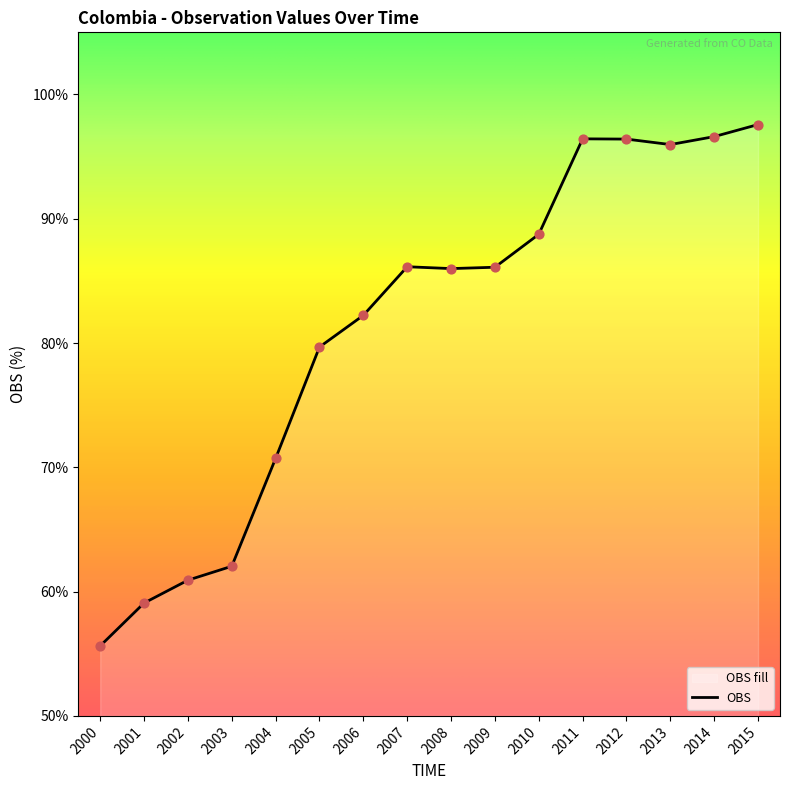

Approximately how many times larger is the value at 2004 compared to 2001?

1.2